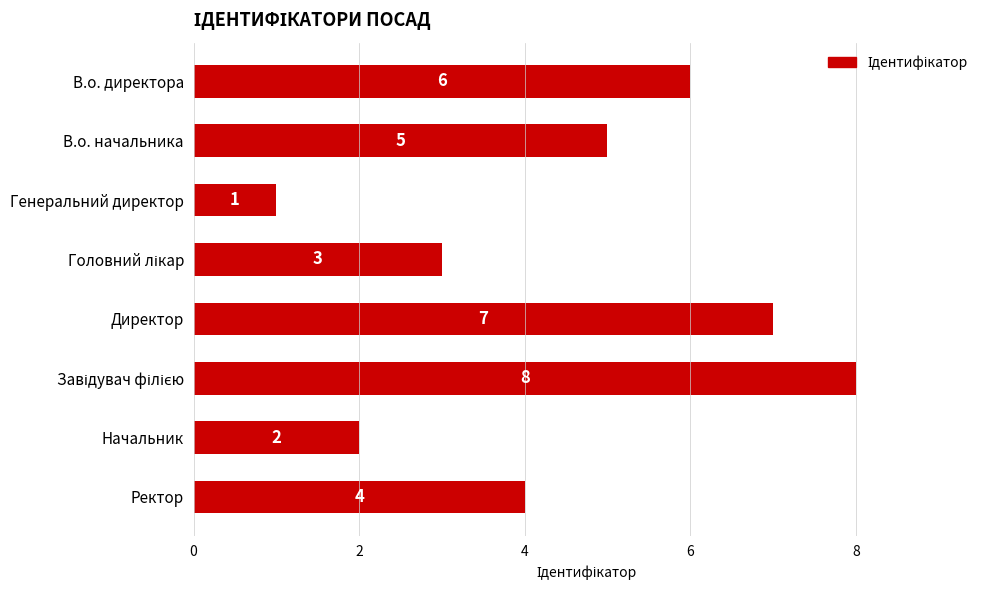

The chart shows a value of 3 at Директор. True or false?

False